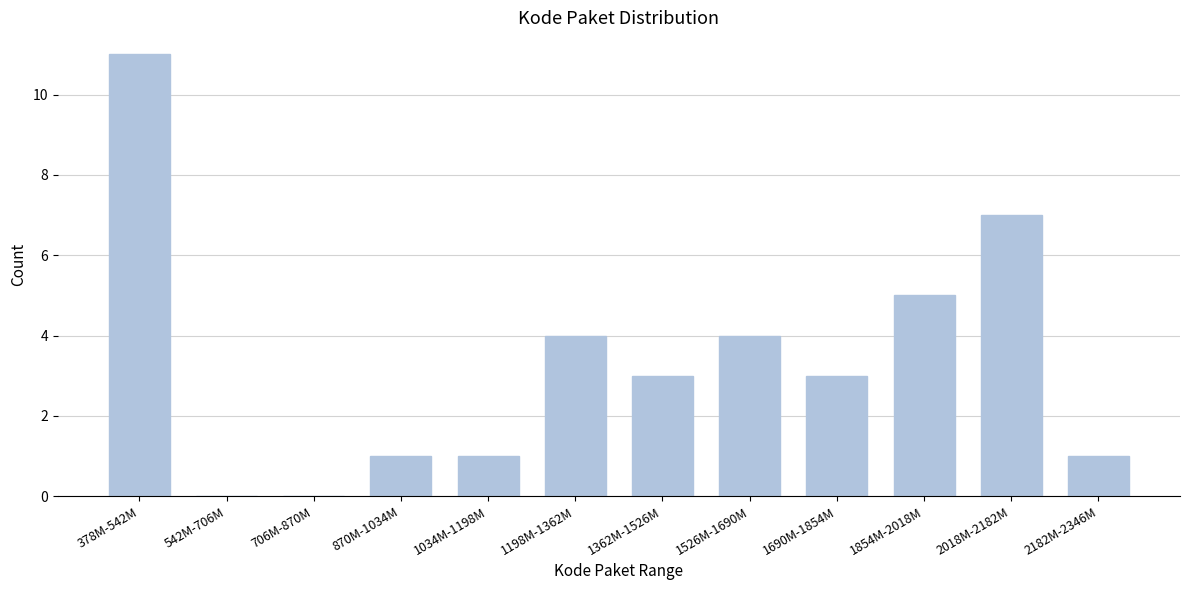

Reading left to right, transcribe all the data shown in this chart.

378M-542M=11	542M-706M=0	706M-870M=0	870M-1034M=1	1034M-1198M=1	1198M-1362M=4	1362M-1526M=3	1526M-1690M=4	1690M-1854M=3	1854M-2018M=5	2018M-2182M=7	2182M-2346M=1